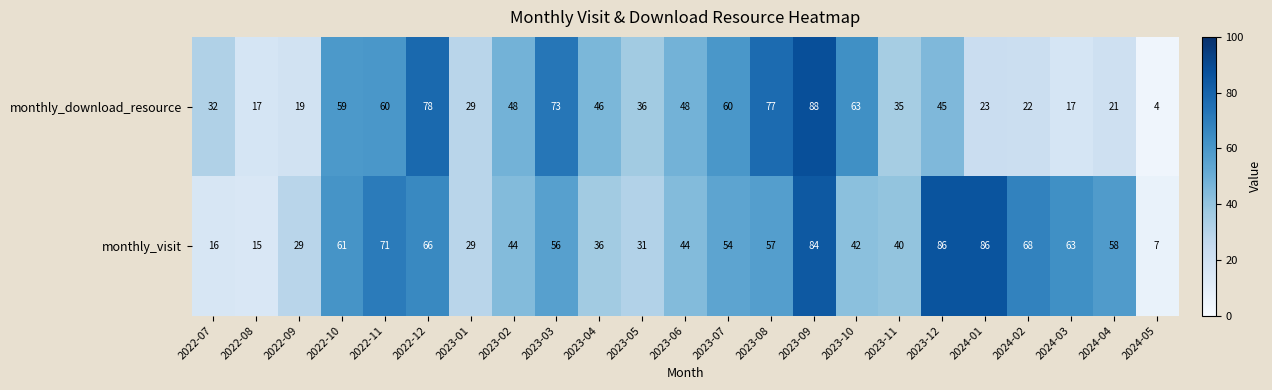

What is the greatest value displayed?

88